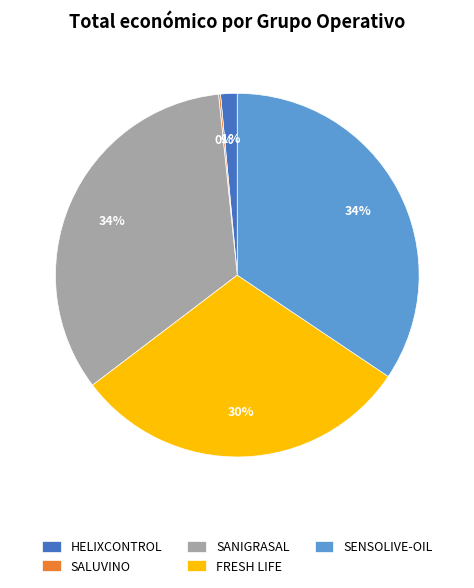

Between FRESH LIFE and HELIXCONTROL, which is larger?

FRESH LIFE